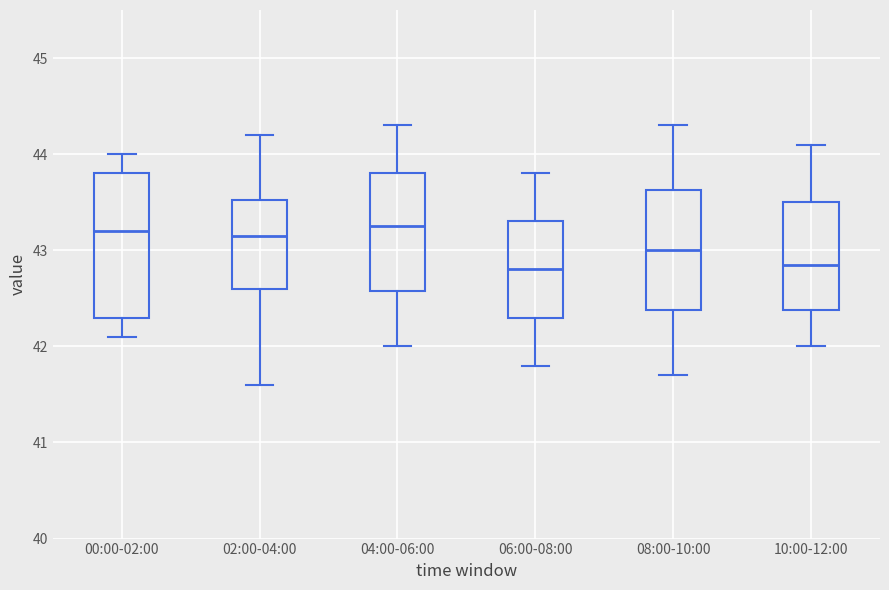

Comparing the boxes themselves (not the whiskers), which one is the tallest?

00:00-02:00